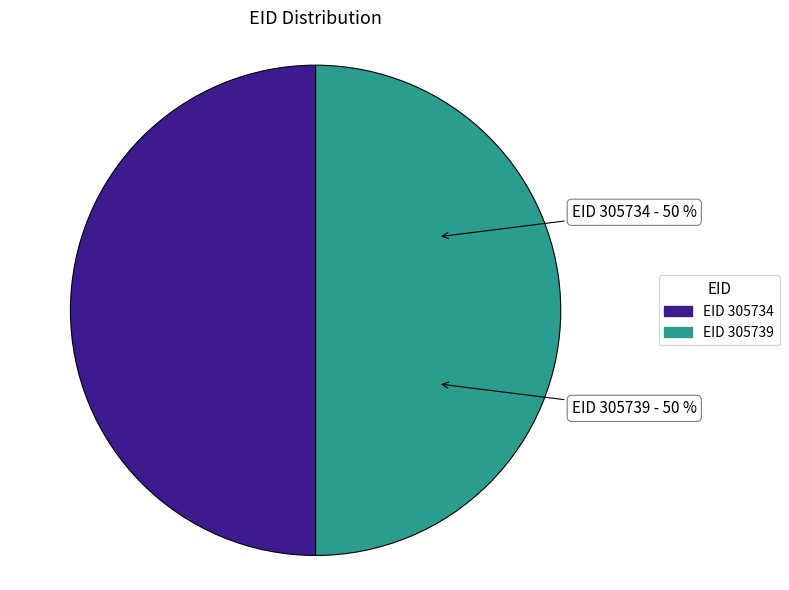

How many slices are in this pie chart?

2